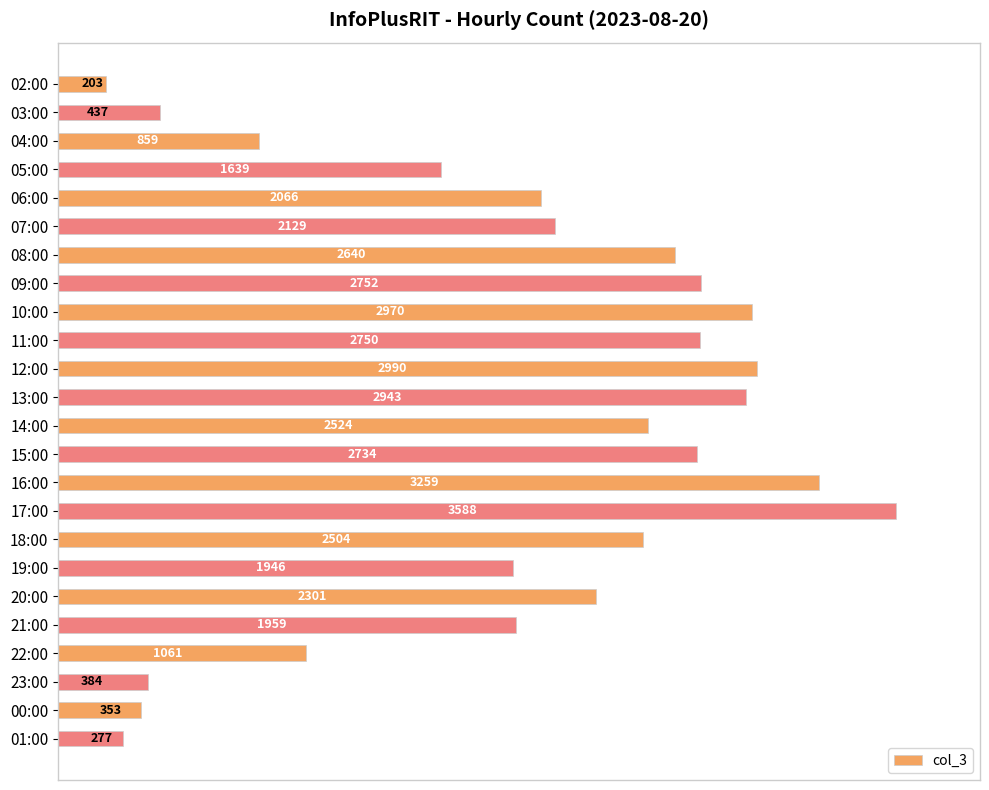

How many bars are there in total?

24